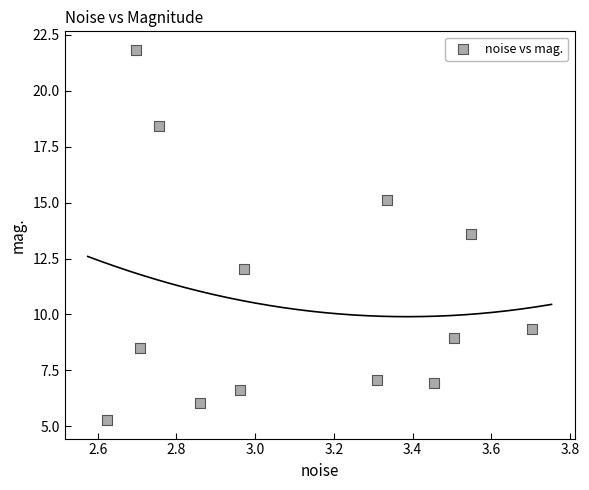

What Y value in the scatter plot is closest to 13?

13.6